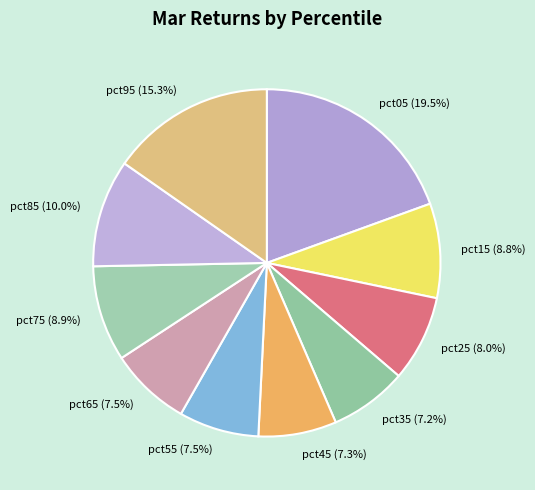

Do pct25 and pct15 together represent more than half of the pie?

No